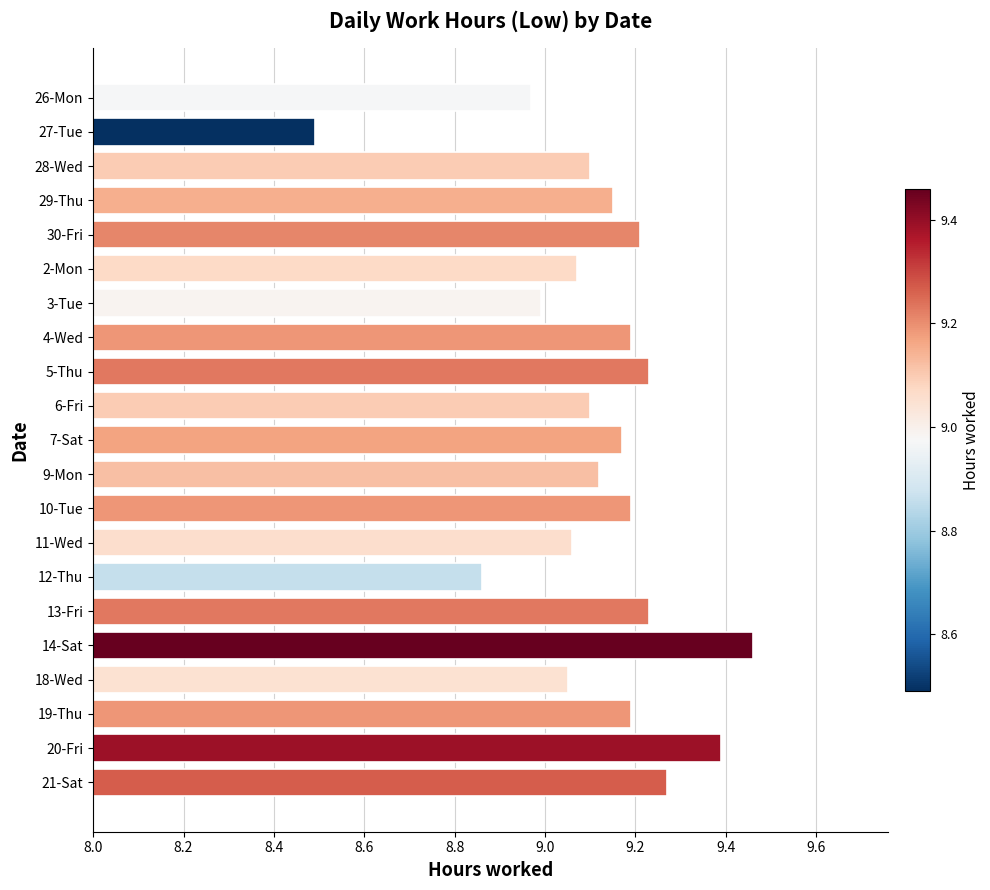

What is the smallest value displayed?

8.5